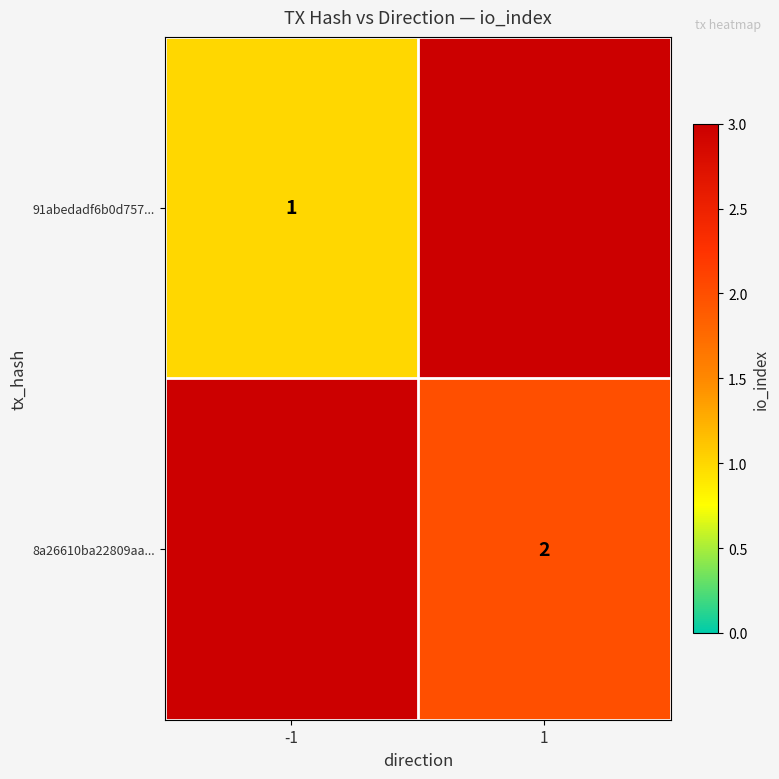

Is it true that 91abedadf6b0d757... equals 0 at -1?

False